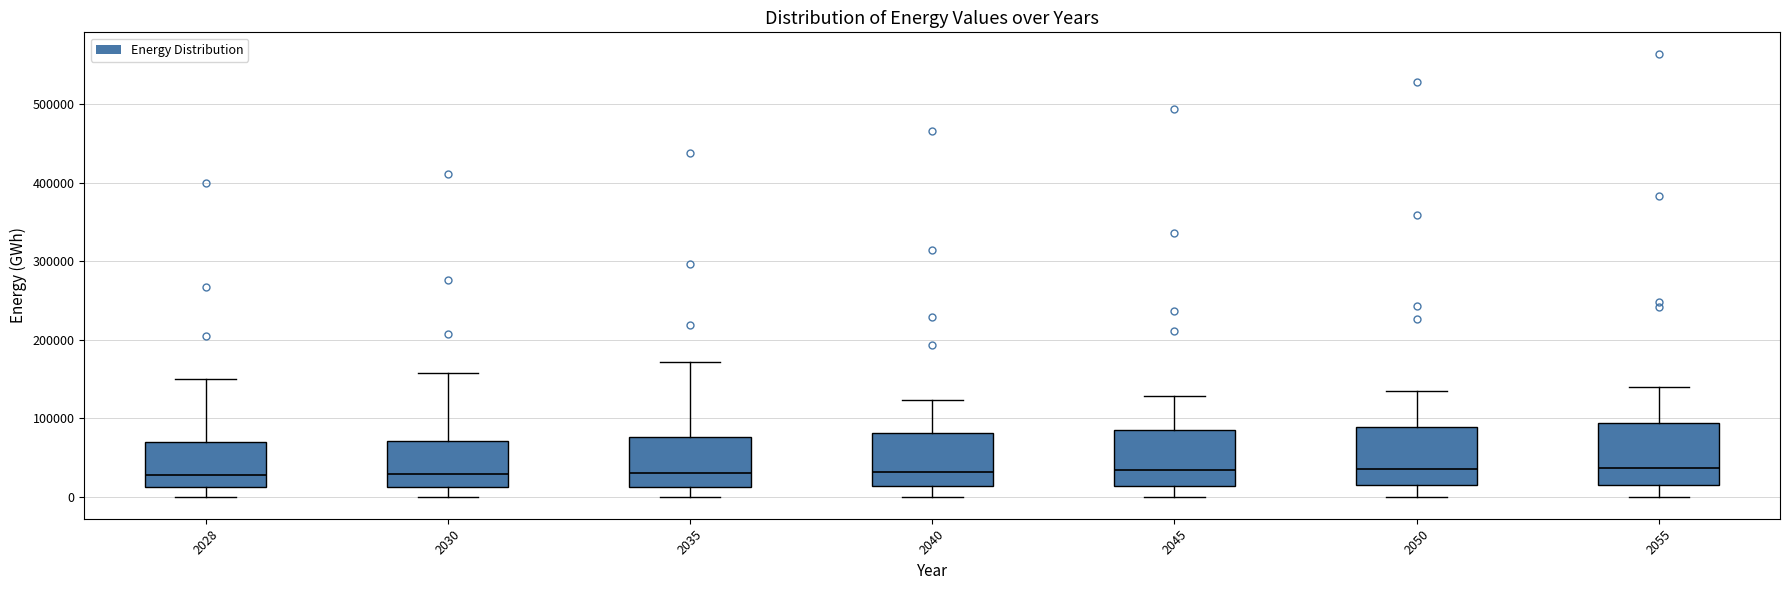

Reading left to right, read every box against the y-axis: the position of its median line, the range the box covers, and the ends of its whiskers. The values are not printed on the chart, so give them approximately, as read against the axis.

2028: median 30000, box 10000 to 70000, whiskers 0 to 150000
2030: median 30000, box 10000 to 70000, whiskers 0 to 160000
2035: median 30000, box 10000 to 80000, whiskers 0 to 170000
2040: median 30000, box 10000 to 80000, whiskers 0 to 120000
2045: median 30000, box 10000 to 80000, whiskers 0 to 130000
2050: median 30000, box 10000 to 90000, whiskers 0 to 130000
2055: median 40000, box 20000 to 90000, whiskers 0 to 140000